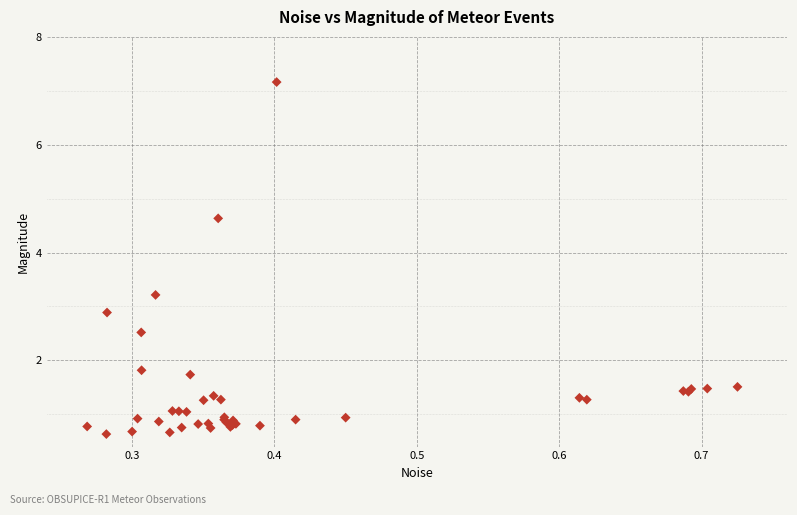

What Y value in the scatter plot is closest to 3?

2.9